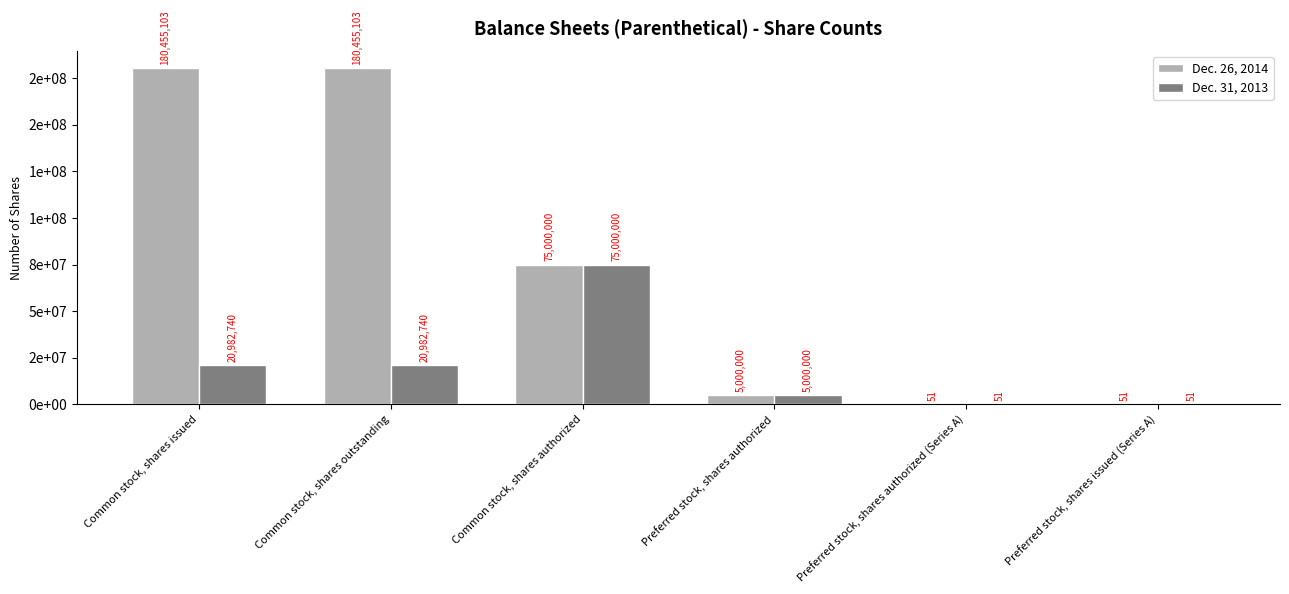

Are the bars horizontal?

No